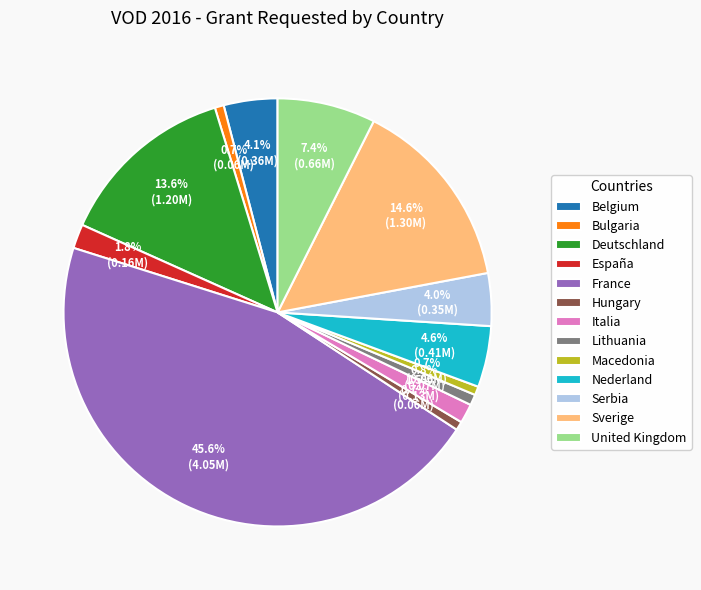

Combined, do Serbia and Macedonia account for over 50%?

No